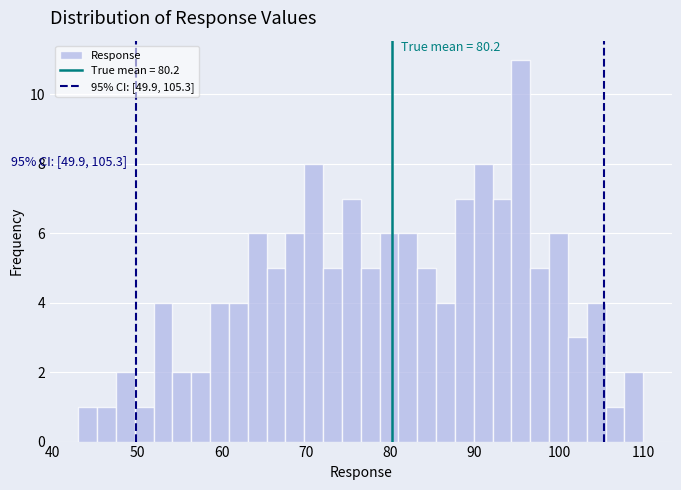

Around what value on the x-axis is the tallest bar? Give the approximate position of its centre, as read against the axis.

95